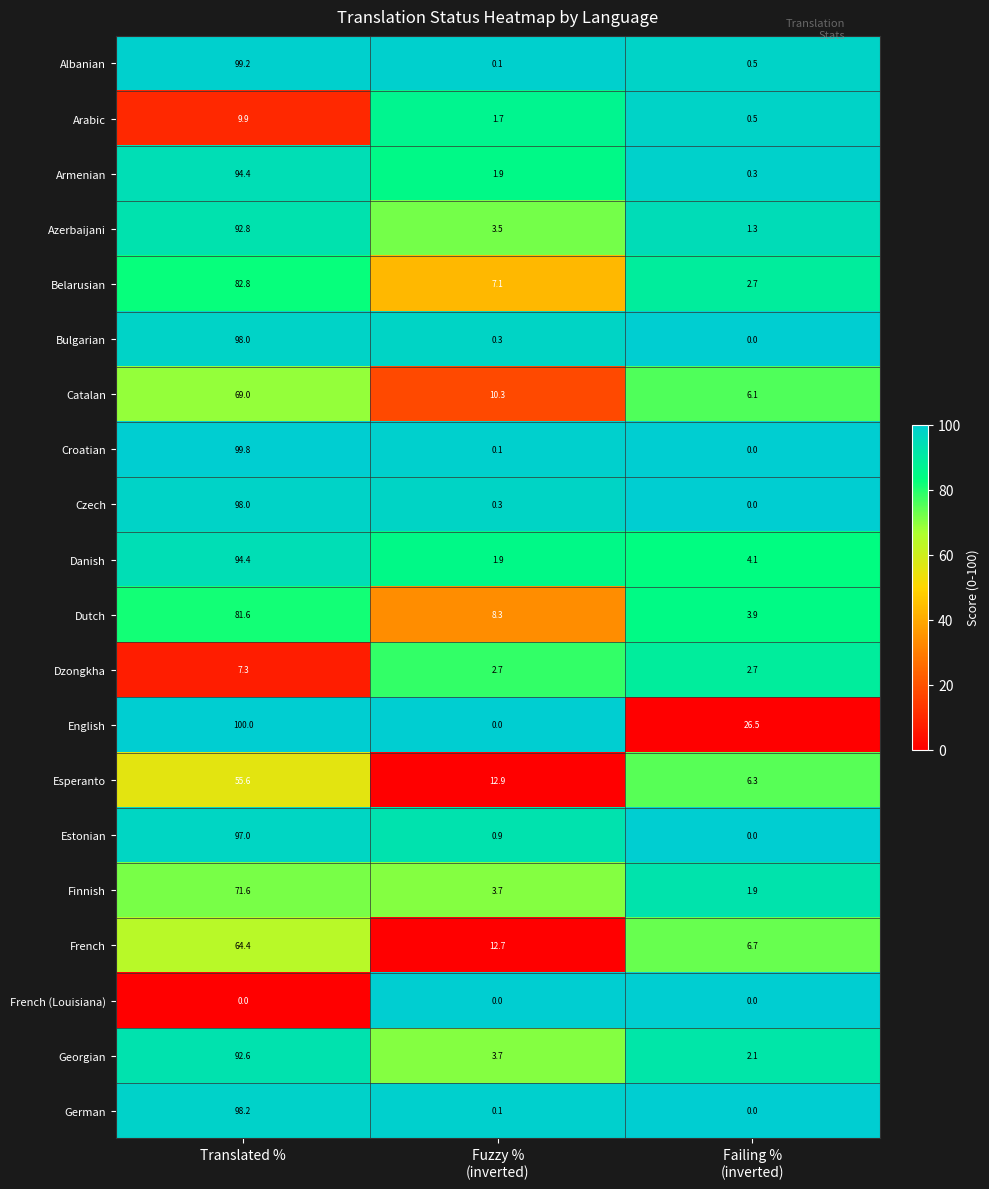

What is the average value of the German series?

32.8